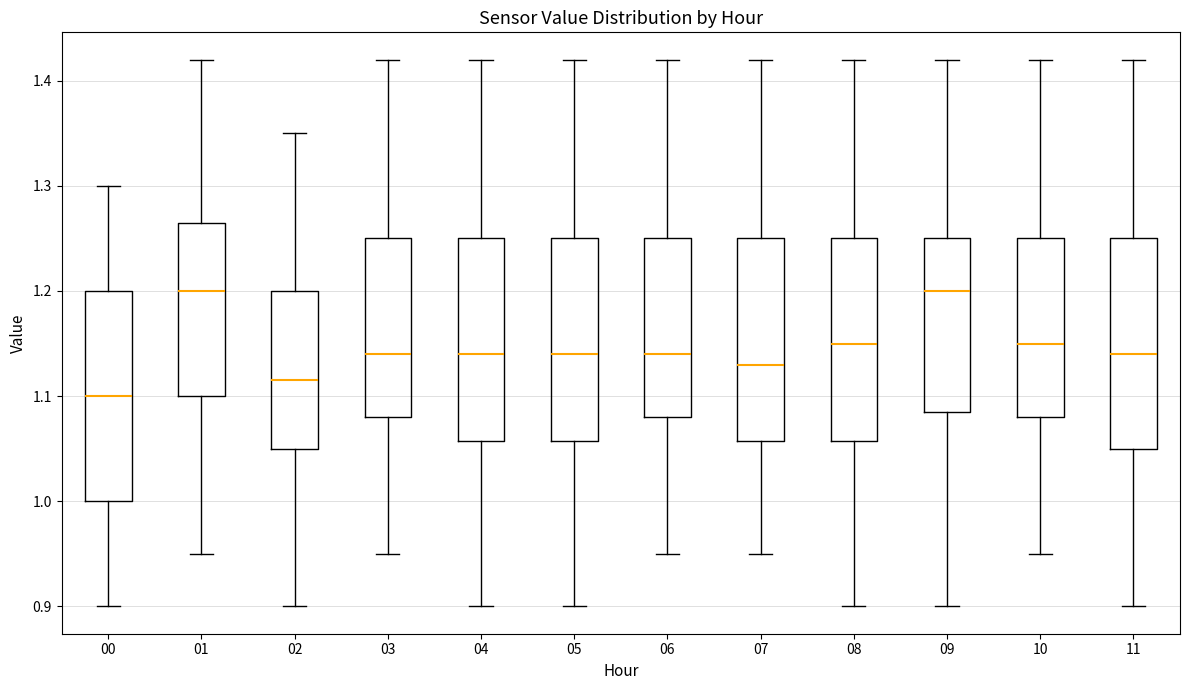

Where is the upper edge of the box at x = 01 on the y-axis? The values are not printed on the chart, so give them approximately, as read against the axis.

1.27